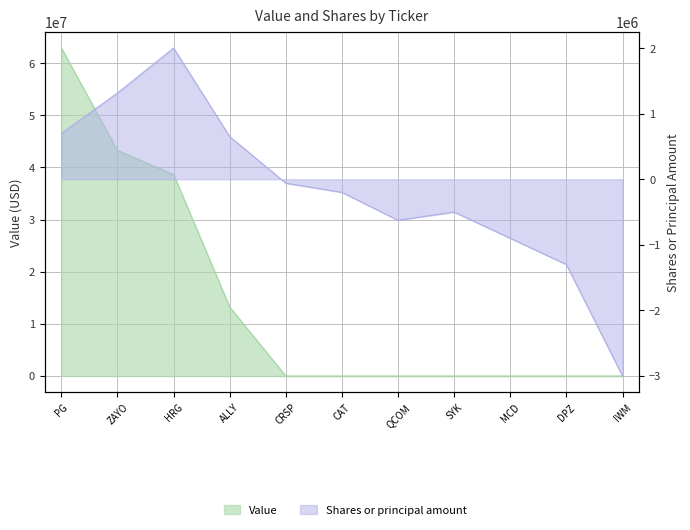

At which category is the sum across all series the highest?

PG